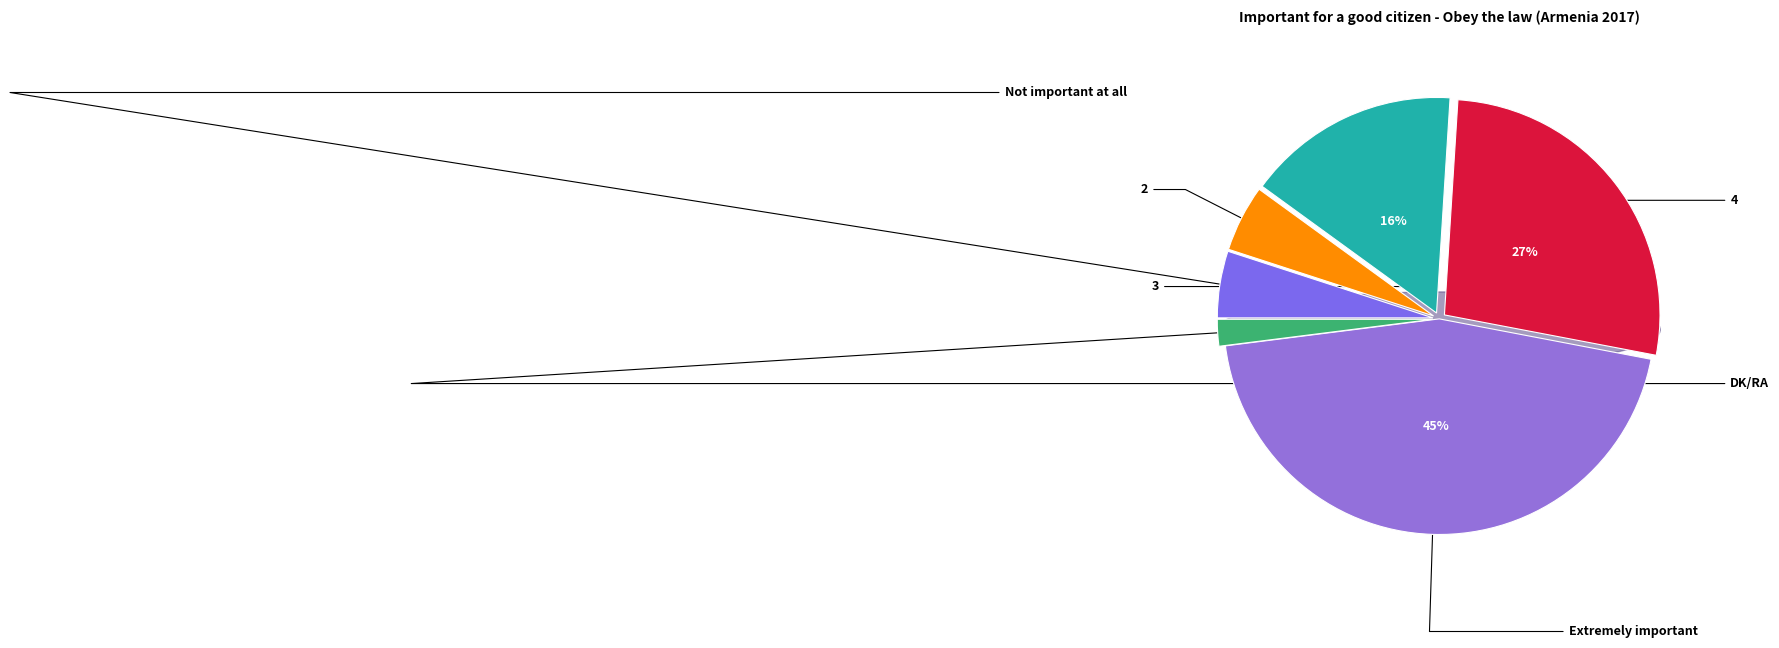

True or false: Not important at all accounts for 1% of the total.

False